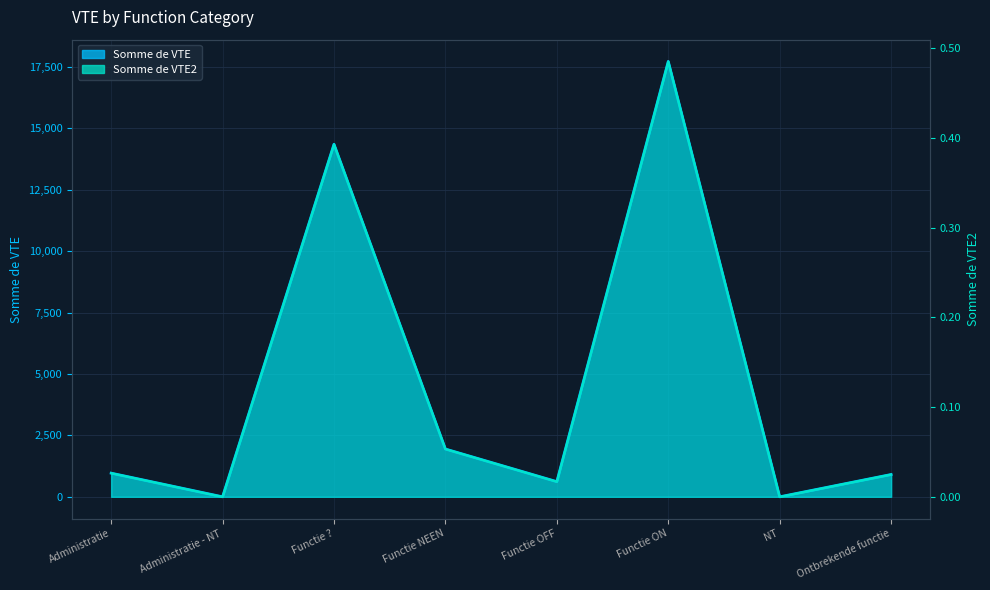

What is the label of the 1st point from the left?

Administratie